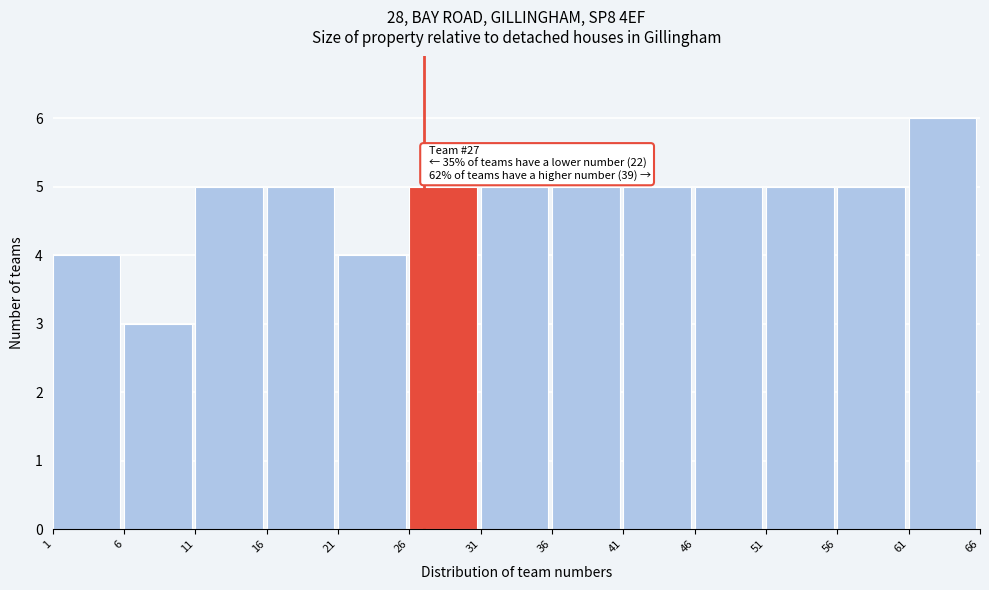

Over which range of the x-axis is the bar tallest?

61 to 66